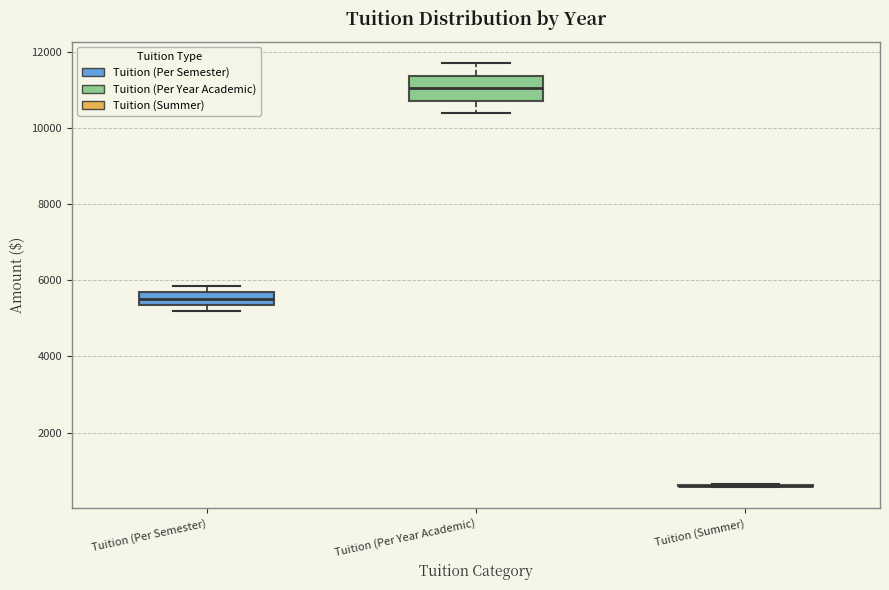

Where is the lower edge of the box for Tuition (Per Semester) on the y-axis? The values are not printed on the chart, so give them approximately, as read against the axis.

5400